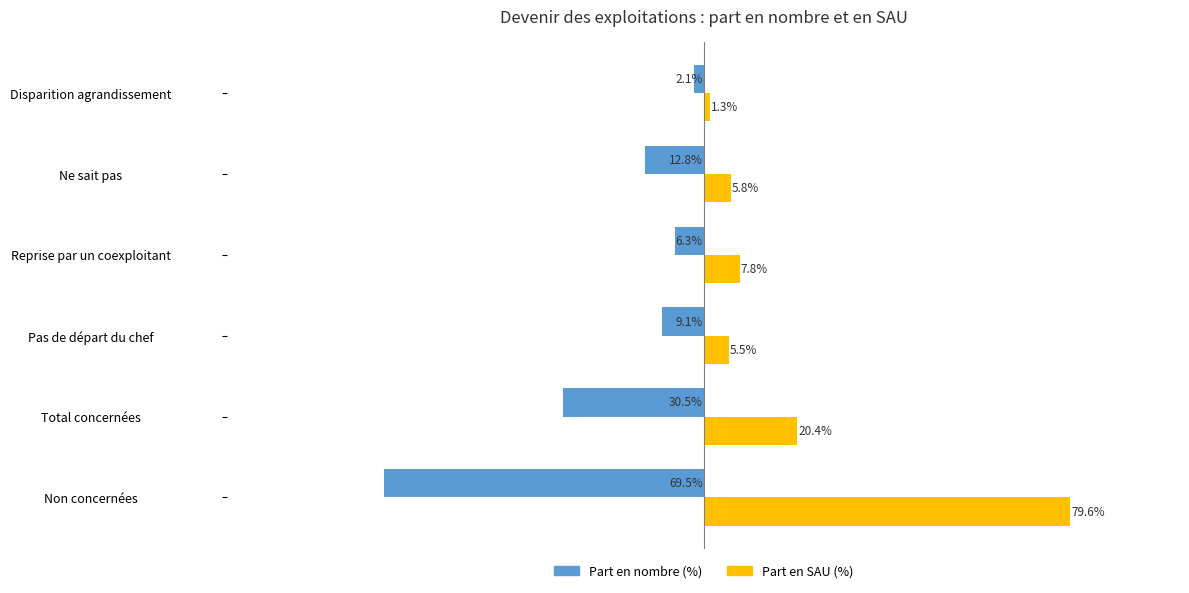

Is the value of Part en SAU (%) at Disparition agrandissement greater than the value of Part en nombre (%) at Non concernées?

Yes